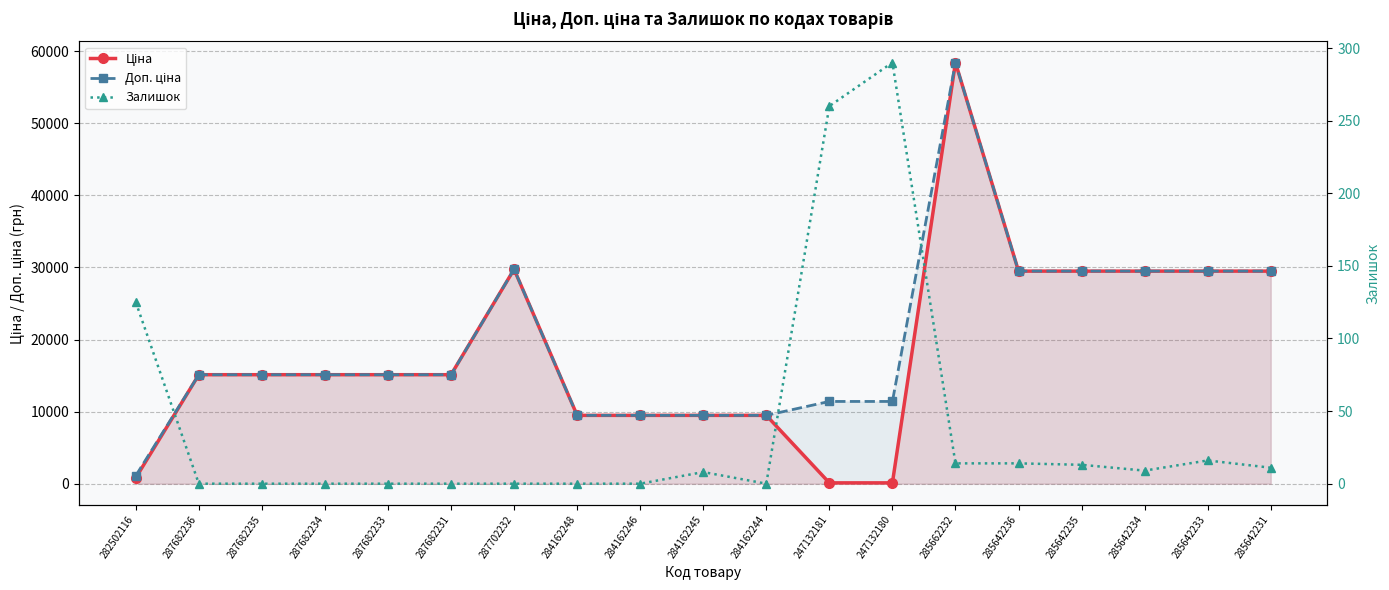

Count the number of categories in the chart.

19